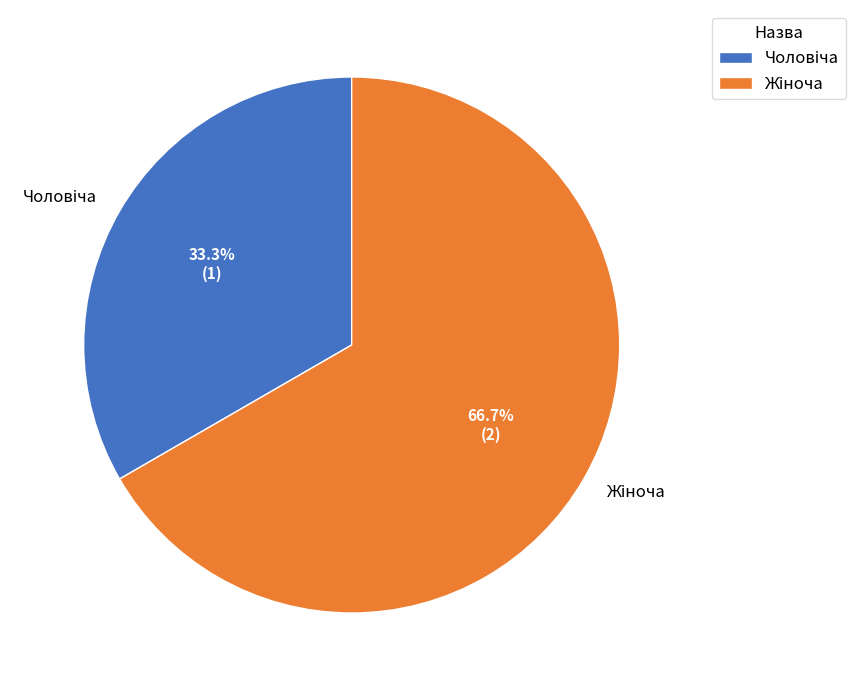

Is there a majority slice in this chart?

Yes